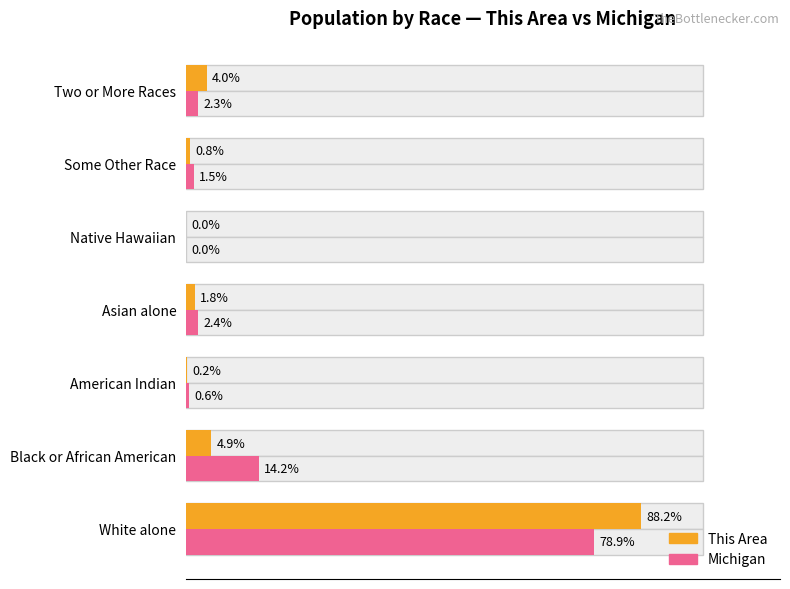

Read the This Area value at Some Other Race.

0.8